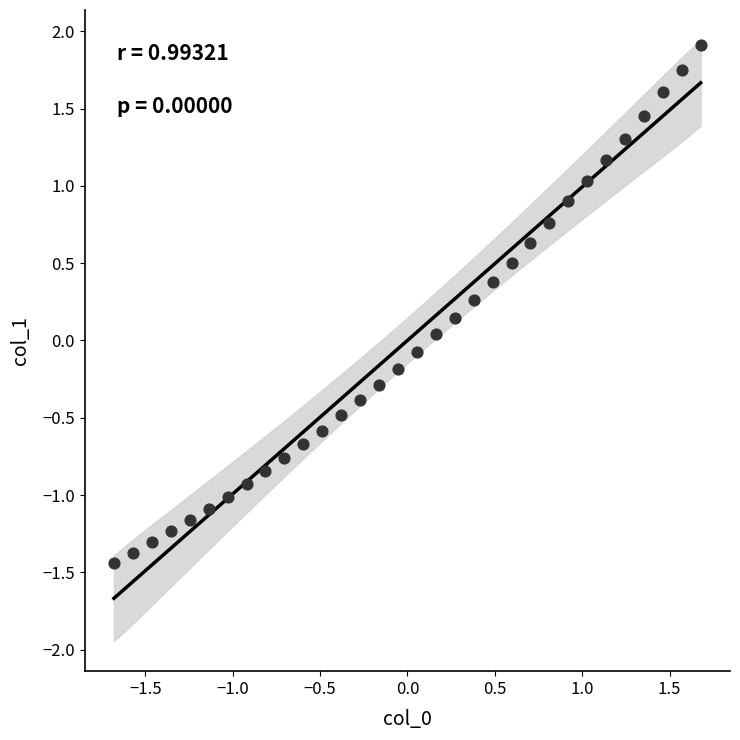

What is the range of X values (max minus min)?

3.4